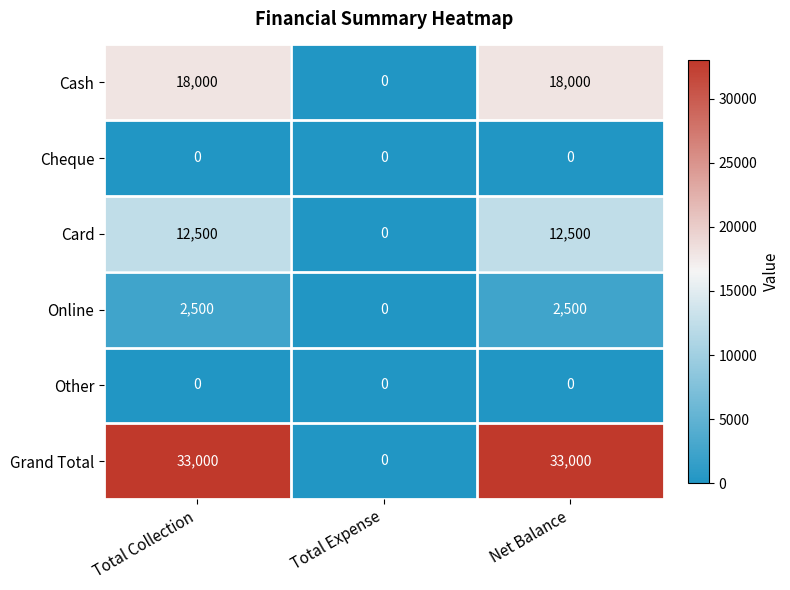

Read the Online value at Net Balance, to the nearest 100.

2500